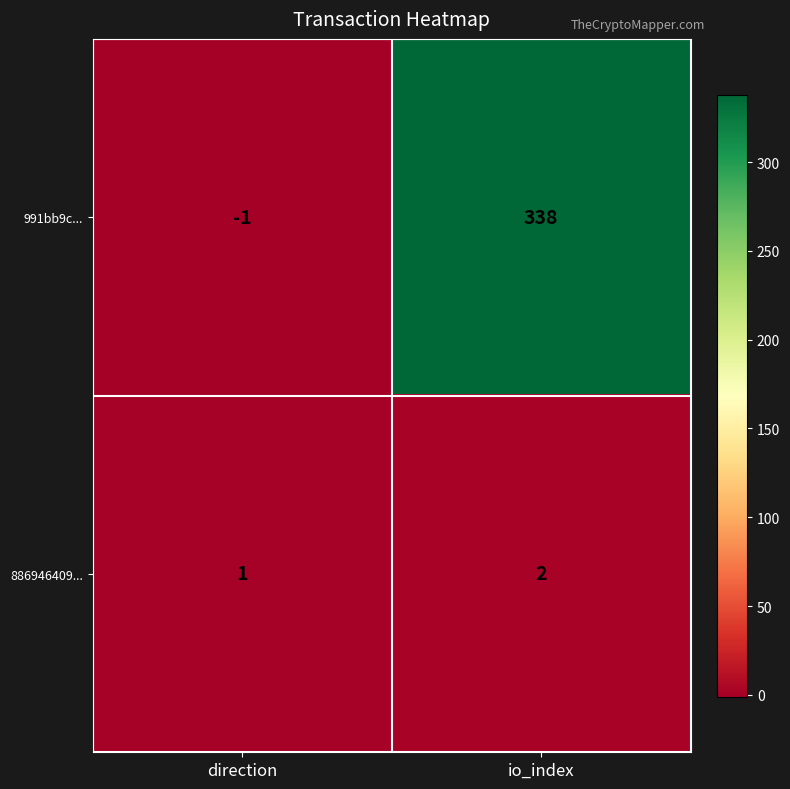

Reading left to right, what are all the values shown in this chart?

991bb9c...: direction=-1	io_index=338
886946409...: direction=1	io_index=2